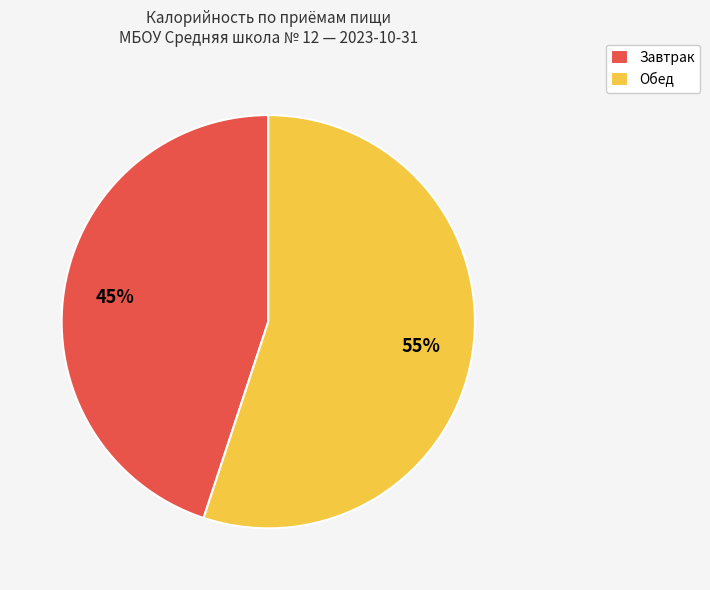

To the nearest percent, what portion does Завтрак represent?

45%